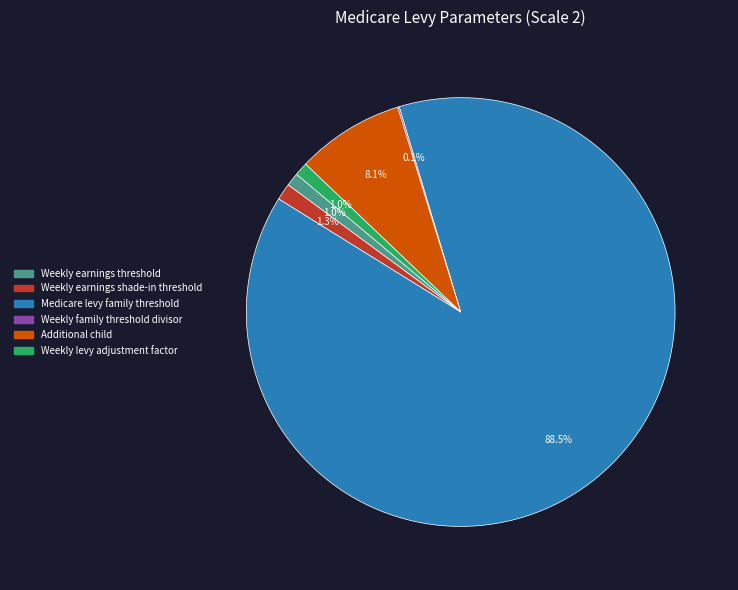

What is the largest slice in the pie chart?

Medicare levy family threshold